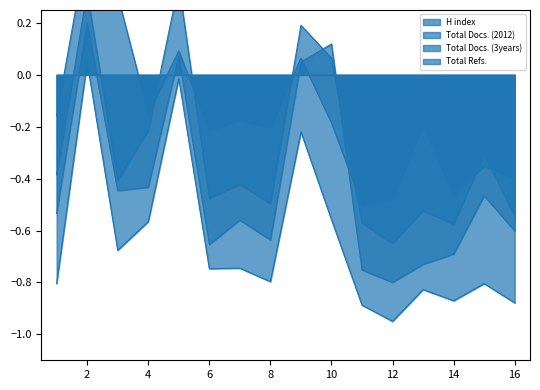

Reading left to right, extract all data points from this chart.

H index: 1=-0.2	2=0.5	3=0.3	4=-0.1	5=0.1	6=-0.2	7=-0.2	8=-0.2	9=0.1	10=-0.2	11=-0.5	12=-0.5	13=-0.2	14=-0.5	15=-0.4	16=-0.4
Total Docs. (2012): 1=-0.4	2=0.3	3=-0.4	4=-0.2	5=0.3	6=-0.5	7=-0.4	8=-0.5	9=0.2	10=0.1	11=-0.6	12=-0.7	13=-0.5	14=-0.6	15=-0.3	16=-0.5
Total Docs. (3years): 1=-0.5	2=0.2	3=-0.4	4=-0.4	5=0.1	6=-0.7	7=-0.6	8=-0.6	9=0.0	10=0.1	11=-0.8	12=-0.8	13=-0.7	14=-0.7	15=-0.5	16=-0.6
Total Refs.: 1=-0.8	2=0.0	3=-0.7	4=-0.6	5=-0.0	6=-0.7	7=-0.7	8=-0.8	9=-0.2	10=-0.6	11=-0.9	12=-0.9	13=-0.8	14=-0.9	15=-0.8	16=-0.9